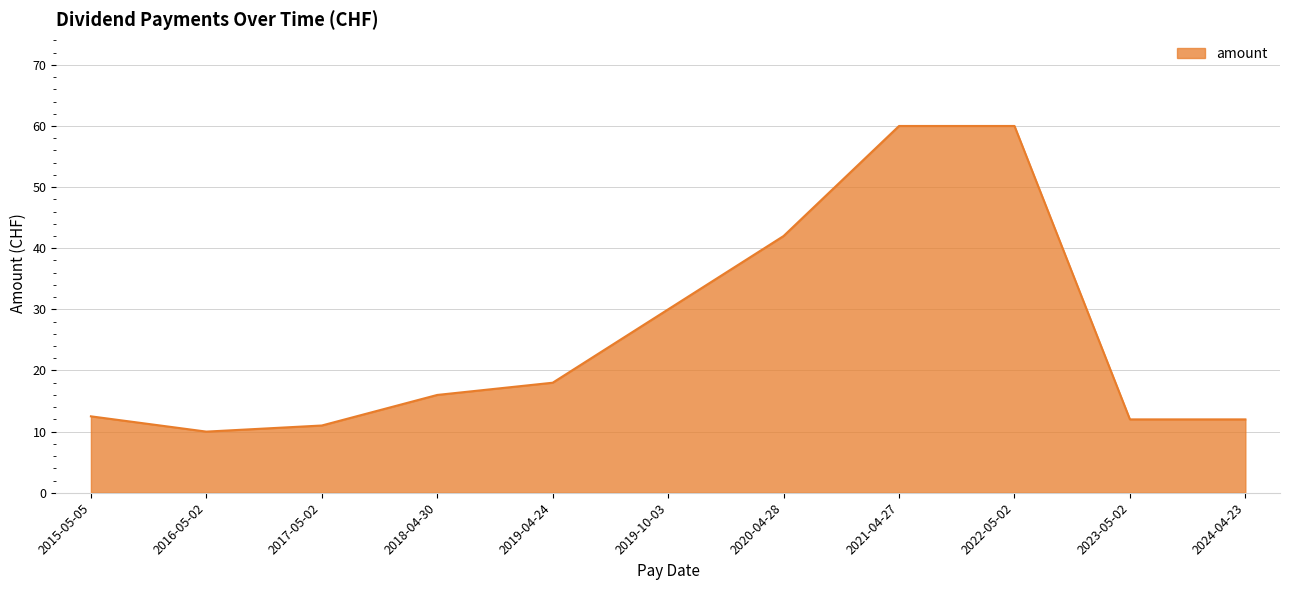

Reading right to left, extract all data points from this chart.

12.0	12.0	60.0	60.0	42.0	30.0	18.0	16.0	11.0	10.0	12.5